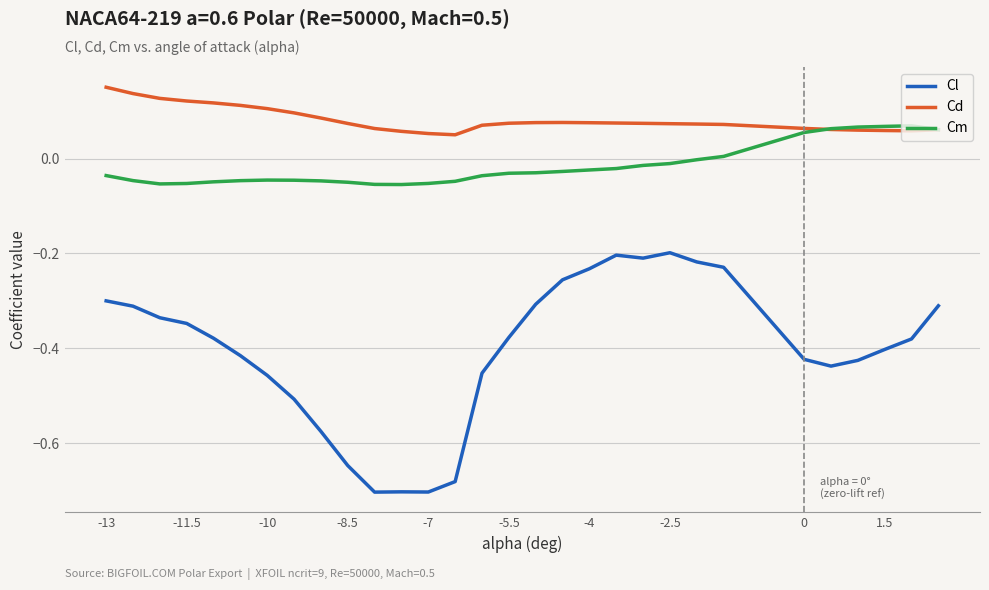

True or false: Cl and Cm cross at least once.

False